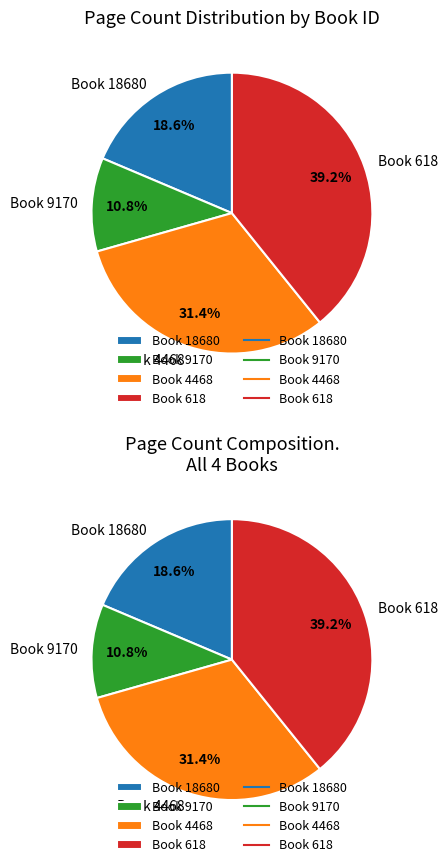

Rank the categories by value from lowest to highest.

9170, 18680, 4468, 618